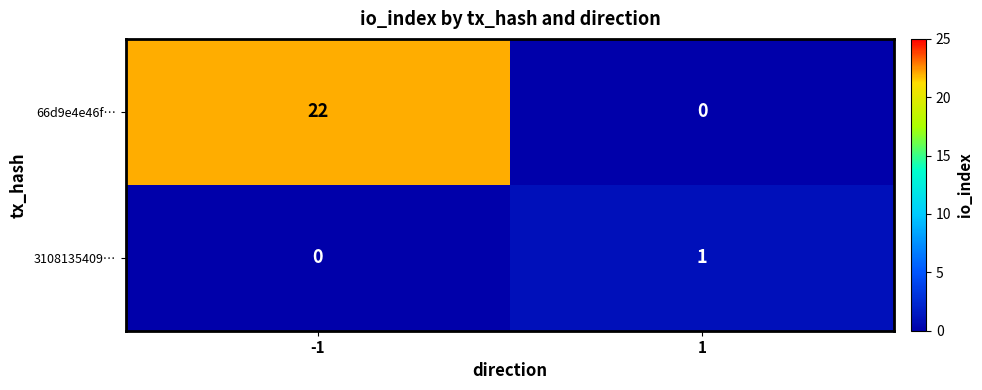

Read the 66d9e4e46f… value at -1, to the nearest 10.

20